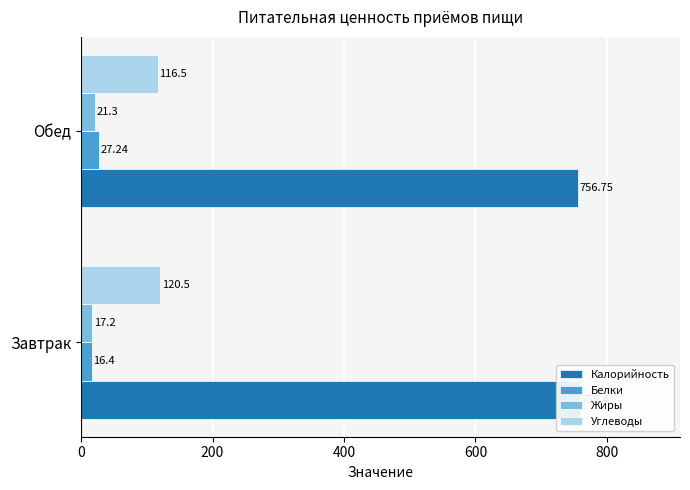

What is the value of the Белки bar at the 1st from the left?

16.4